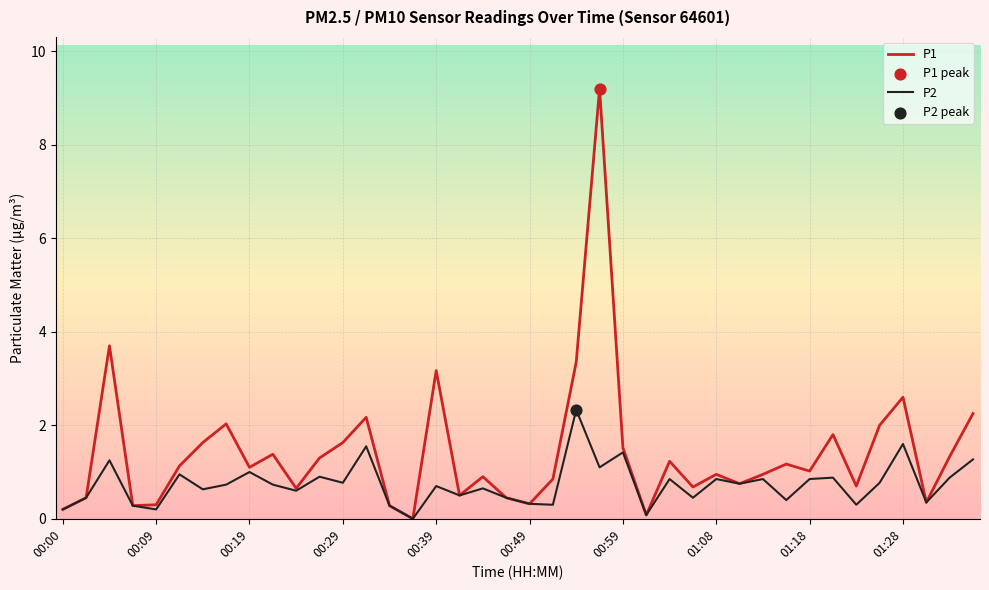

What is the greatest value displayed?

9.2